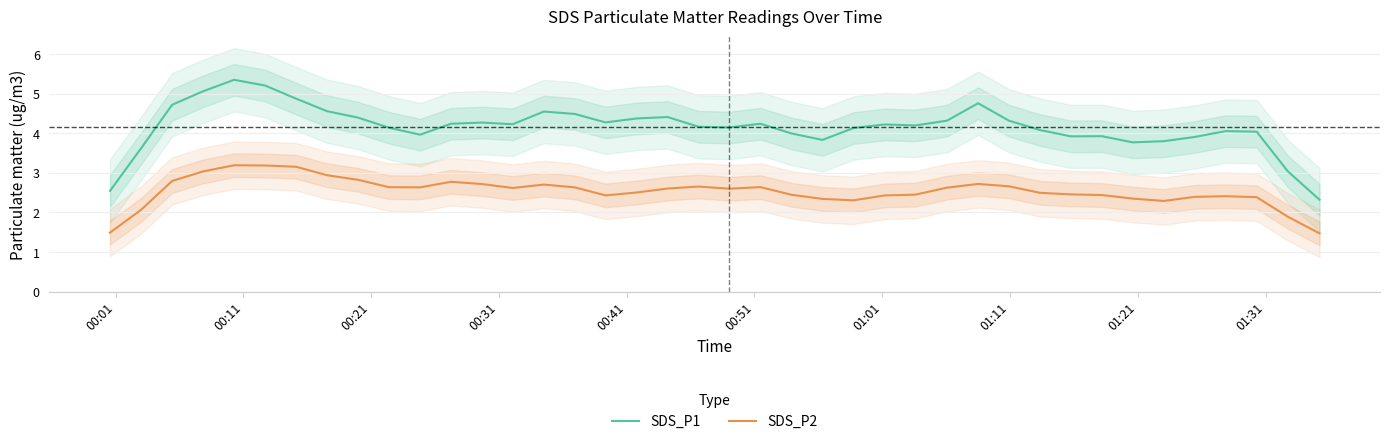

What is the maximum value for SDS_P2?

3.2